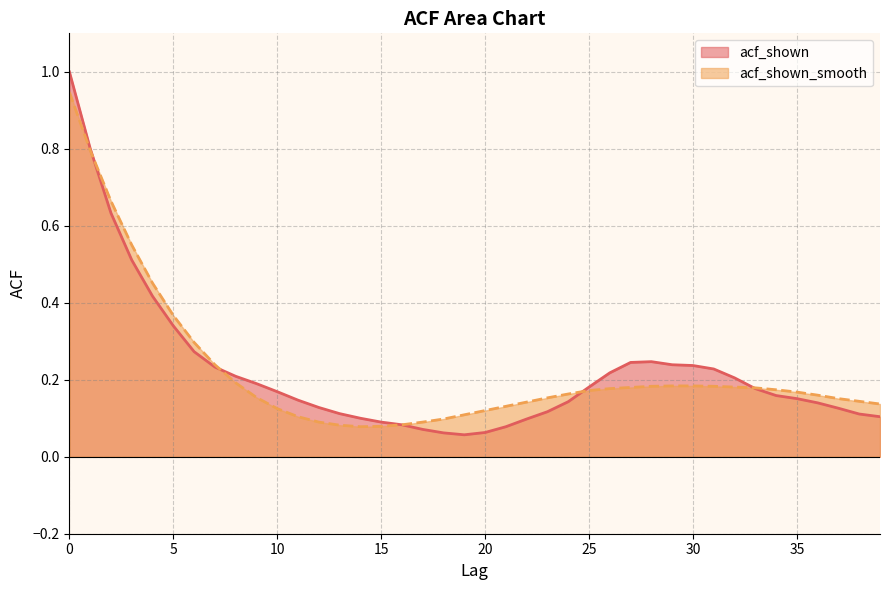

What is the minimum value for acf_shown?

0.1